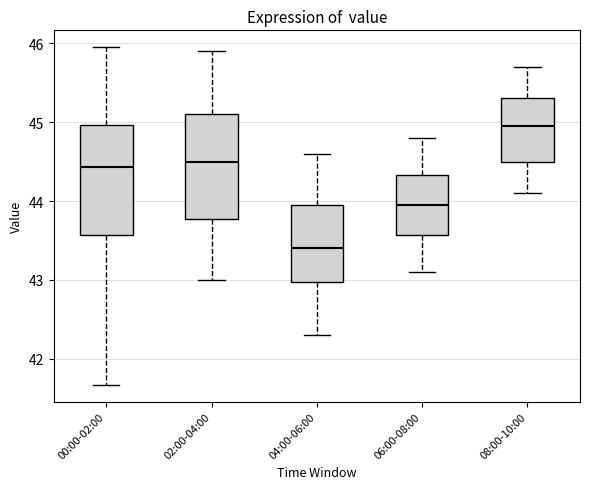

Which box has the highest median line?

08:00-10:00